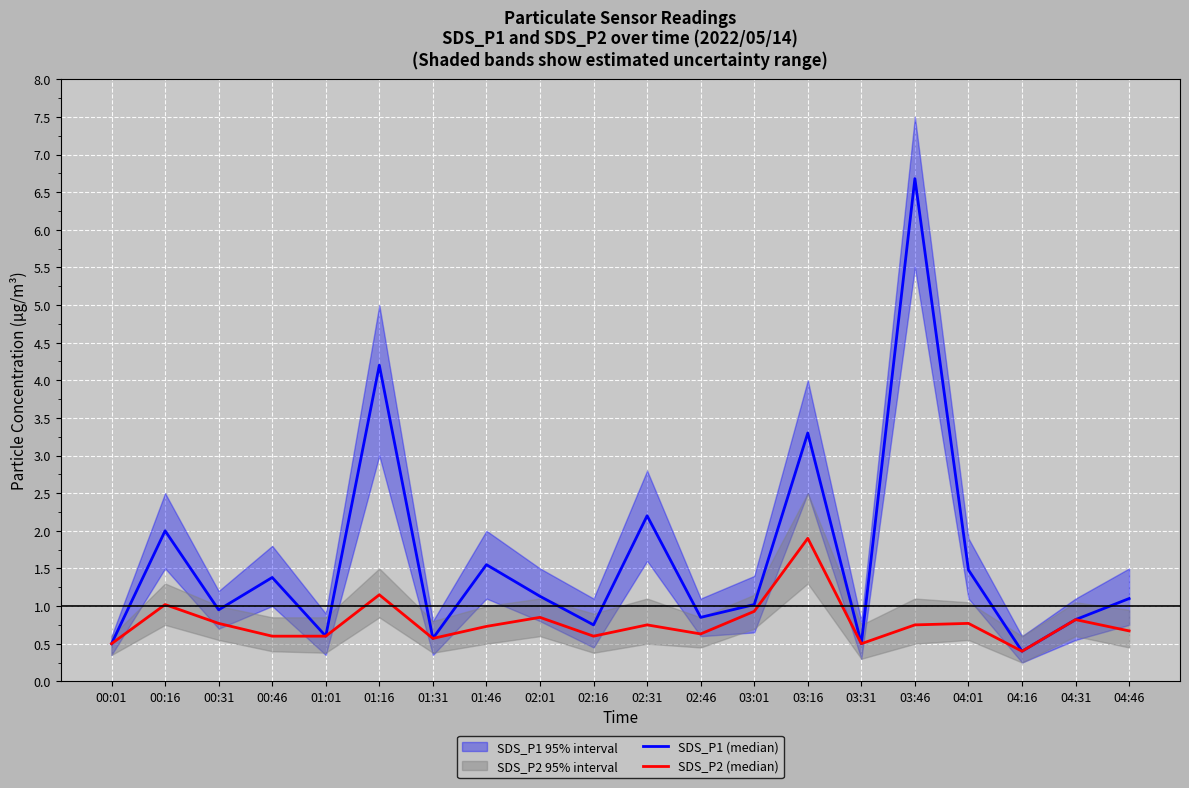

At which category is the sum across all series the highest?

03:46